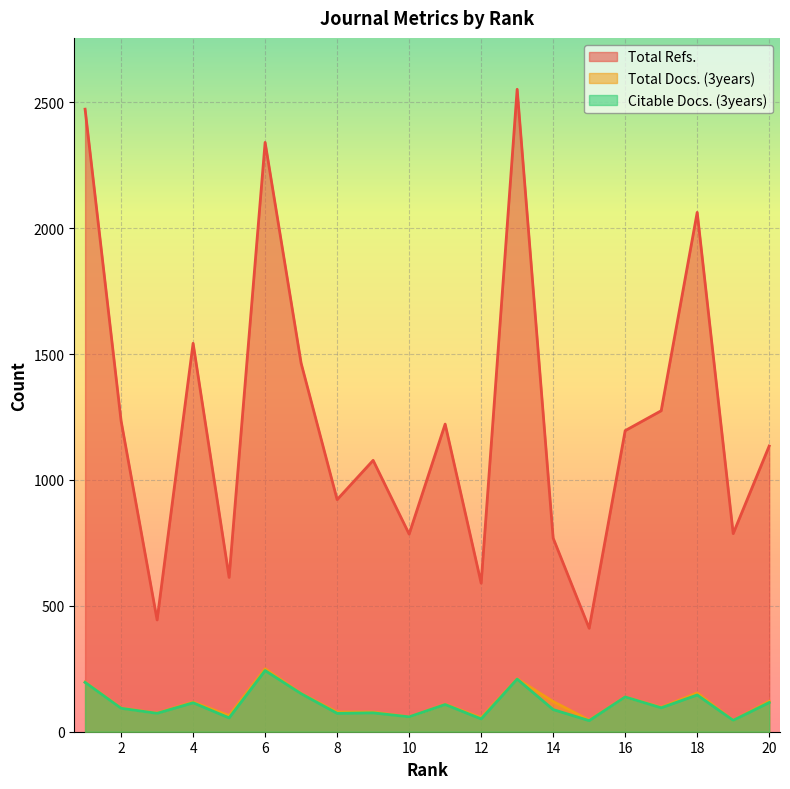

Which series has the largest total across all categories?

Total Refs.